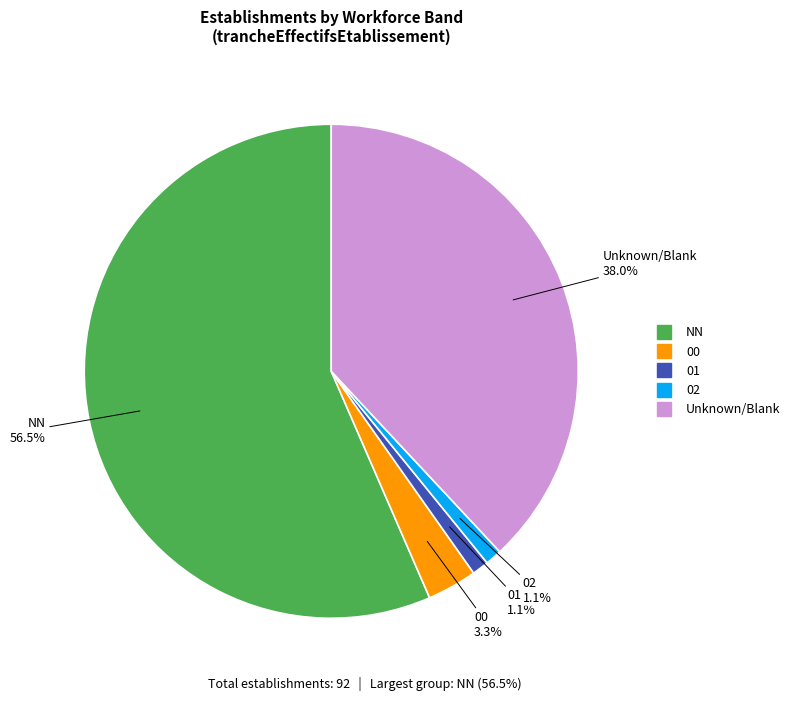

Is there a majority slice in this chart?

Yes